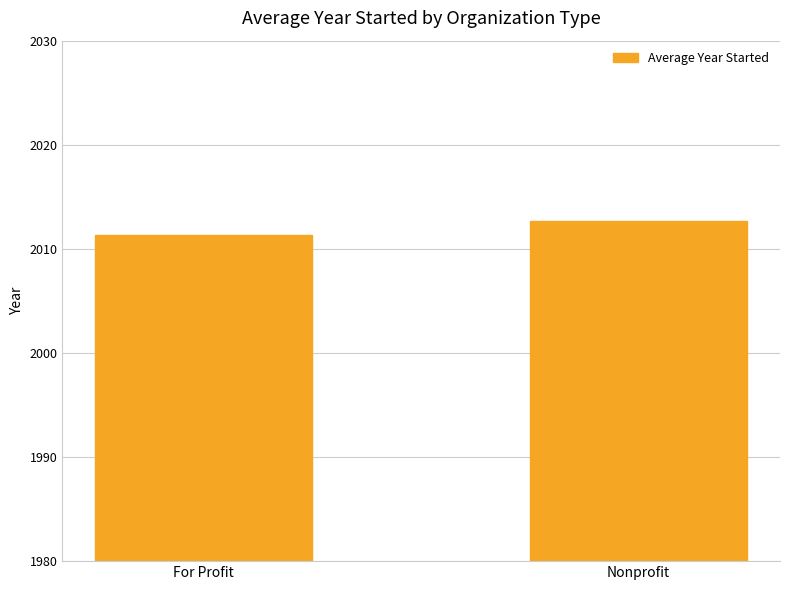

List the labels in order of value, smallest first.

For Profit, Nonprofit